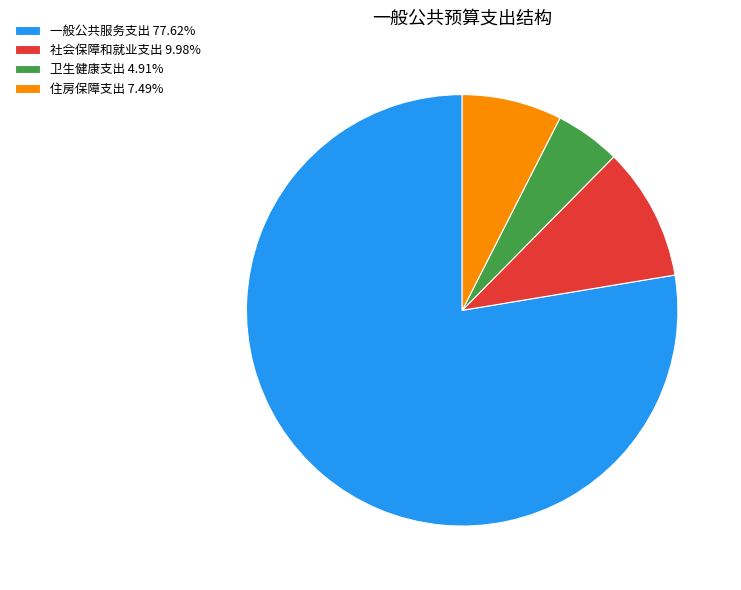

What is the ratio of the value at 社会保障和就业支出 9.98% to the value at 住房保障支出 7.49%?

1.3